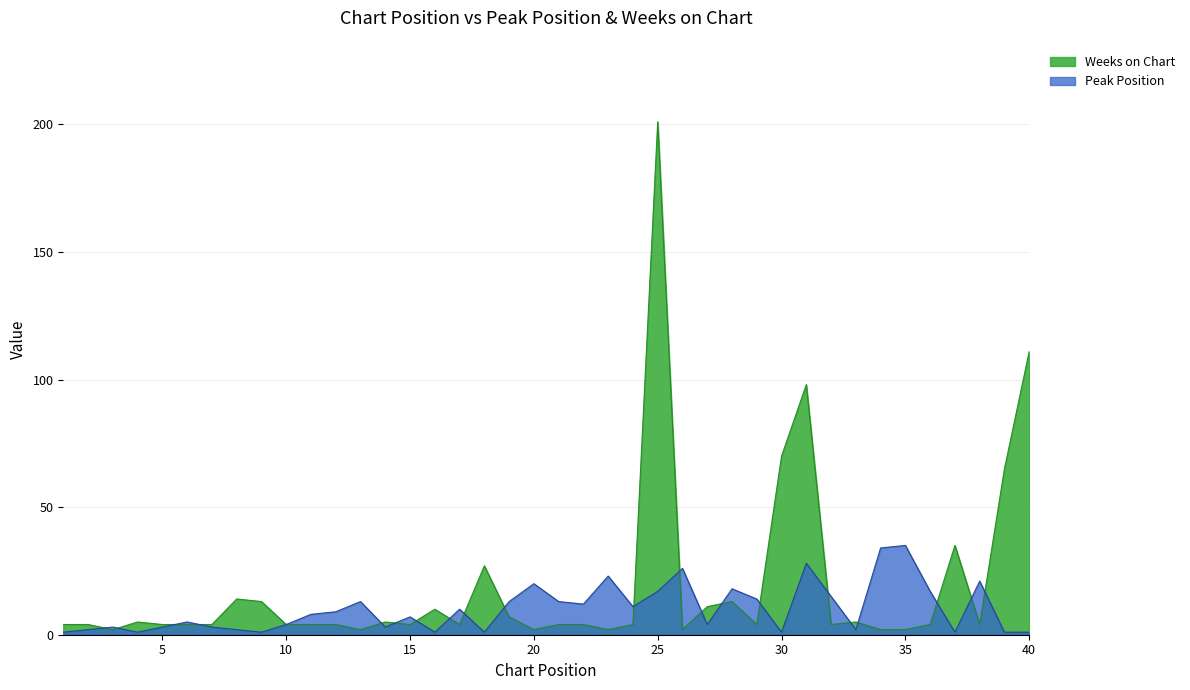

The value of Peak Position at 28 is 9. True or false?

False